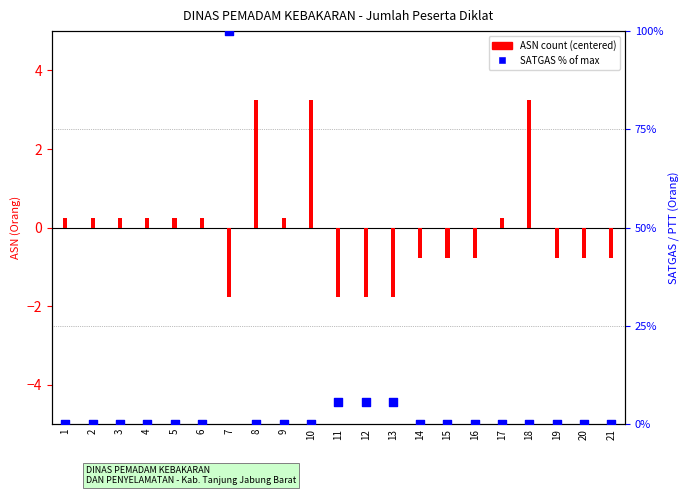

Which series has the largest total across all categories?

SATGAS % of max